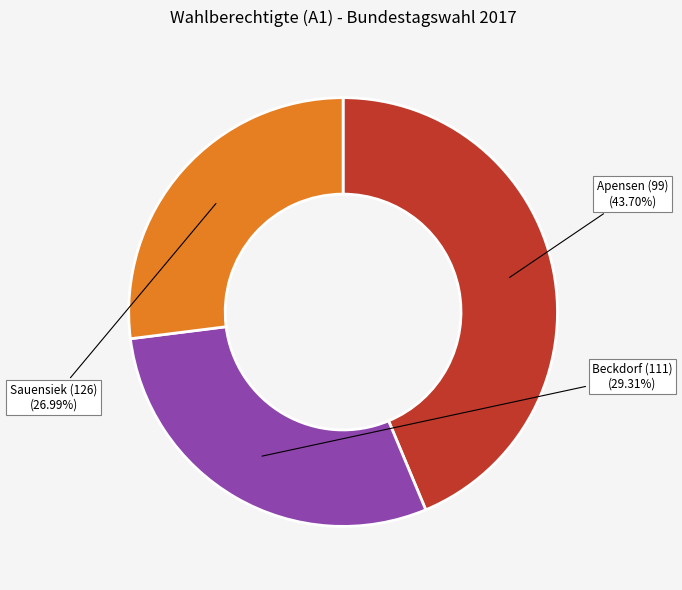

To the nearest percent, what is the average slice percentage?

33%